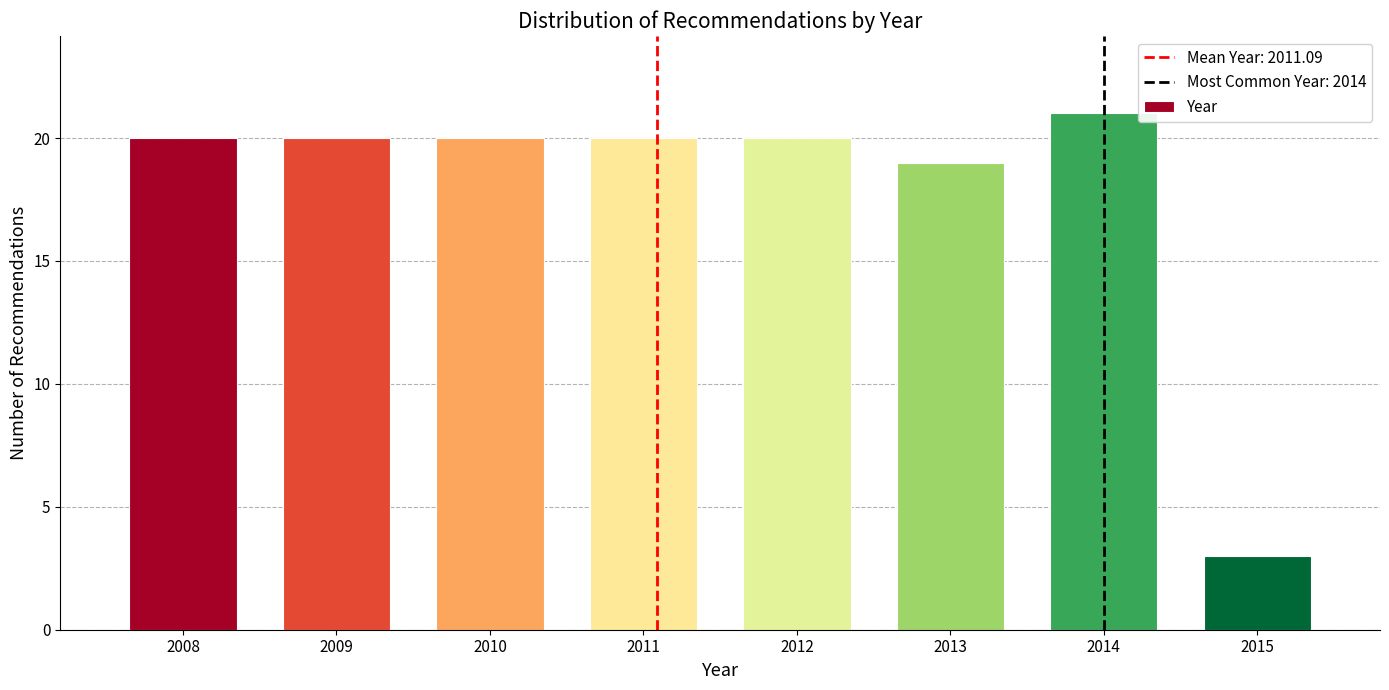

Reading left to right, extract all data points from this chart.

20	20	20	20	20	19	21	3